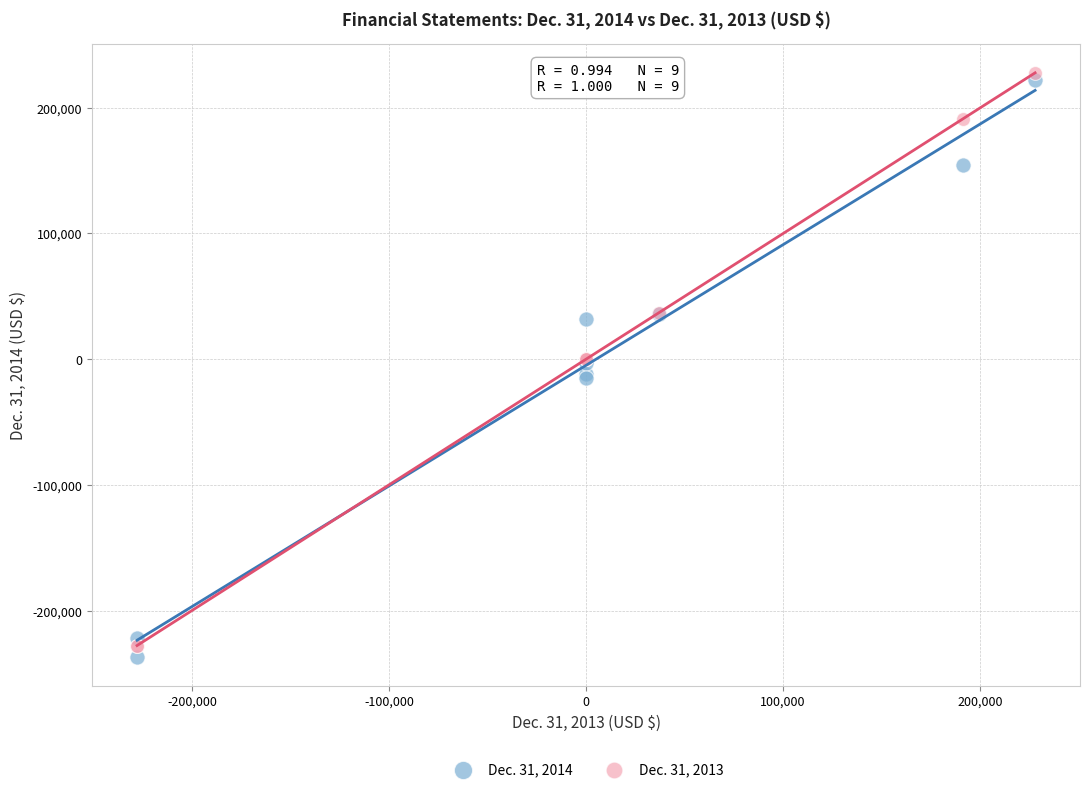

Which series reaches the maximum Y coordinate?

Dec. 31, 2013